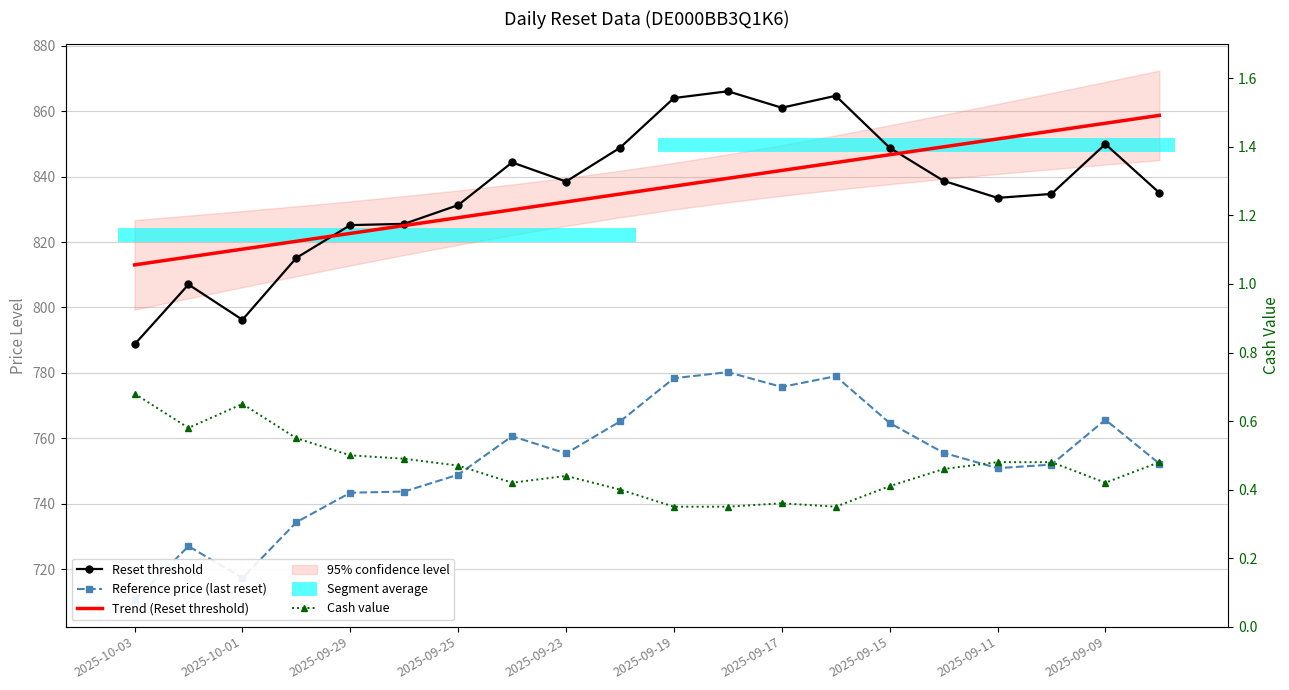

Reading left to right, list all the values displayed in this chart.

Reset threshold: 788.7	807.0	796.2	815.2	825.2	825.6	831.3	844.3	838.5	848.8	864.0	866.1	861.0	864.7	848.8	838.7	833.5	834.7	849.9	835.1
Reference price (last reset): 710.6	727.0	717.3	734.4	743.4	743.8	748.9	760.7	755.4	765.2	778.4	780.2	775.7	779.0	764.7	755.6	750.9	752.0	765.7	752.3
Trend (Reset threshold): 813.0	815.4	817.8	820.2	822.6	825.0	827.5	829.9	832.3	834.7	837.1	839.5	841.9	844.3	846.7	849.1	851.5	853.9	856.3	858.7
Cash value: 0.7	0.6	0.7	0.6	0.5	0.5	0.5	0.4	0.4	0.4	0.3	0.3	0.4	0.3	0.4	0.5	0.5	0.5	0.4	0.5